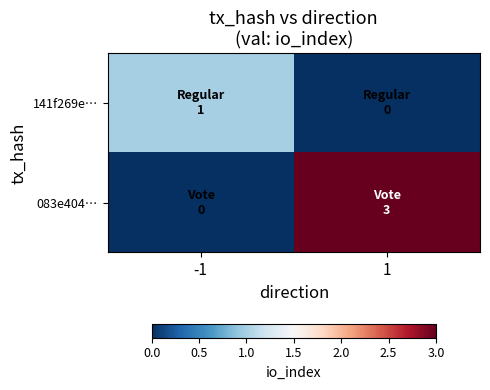

Which series changed the most between -1 and 1?

083e404…